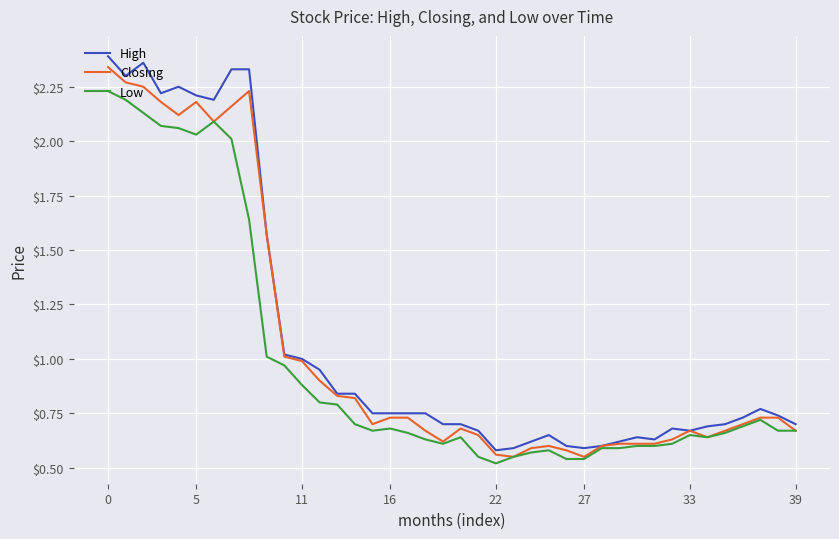

Which series has the widest spread of values?

High